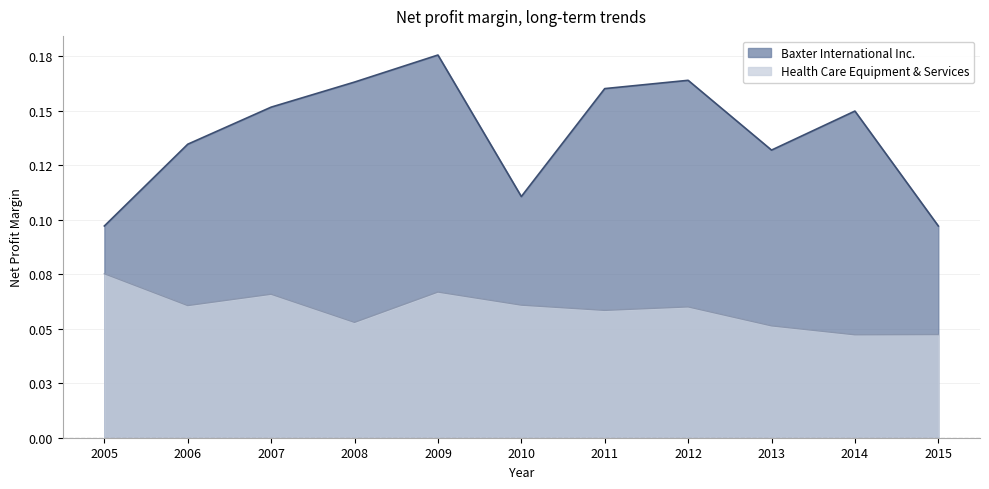

What is the difference between the highest and lowest values at 2008?

0.1